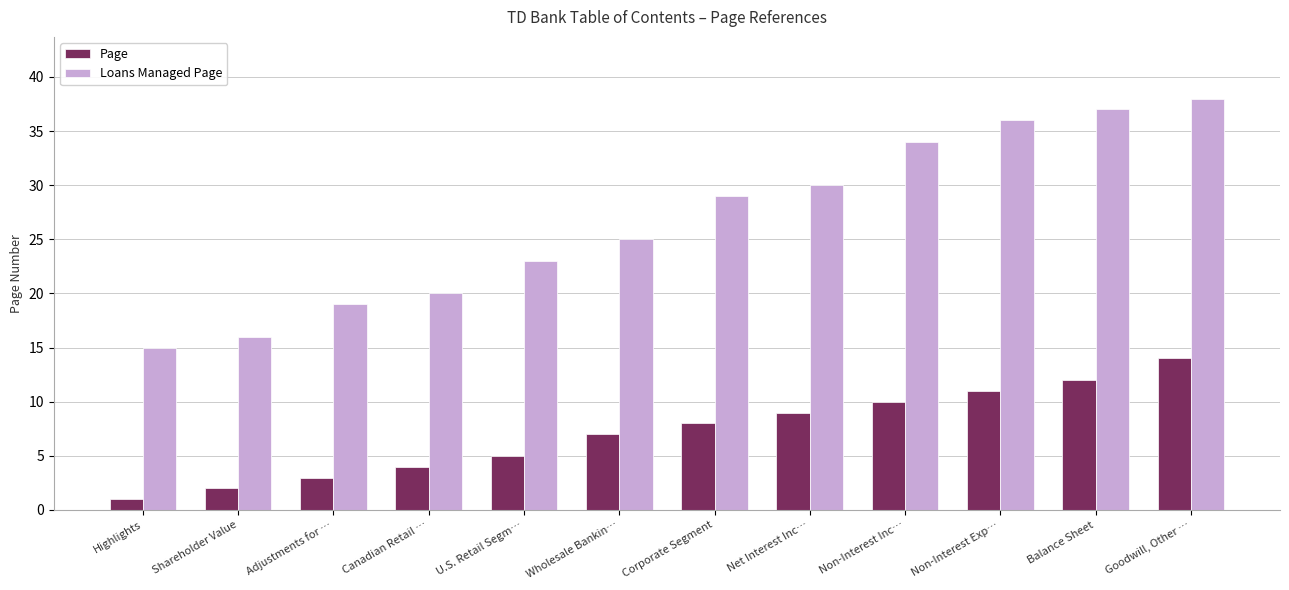

Rank the series at Shareholder Value from highest to lowest value.

Loans Managed Page, Page